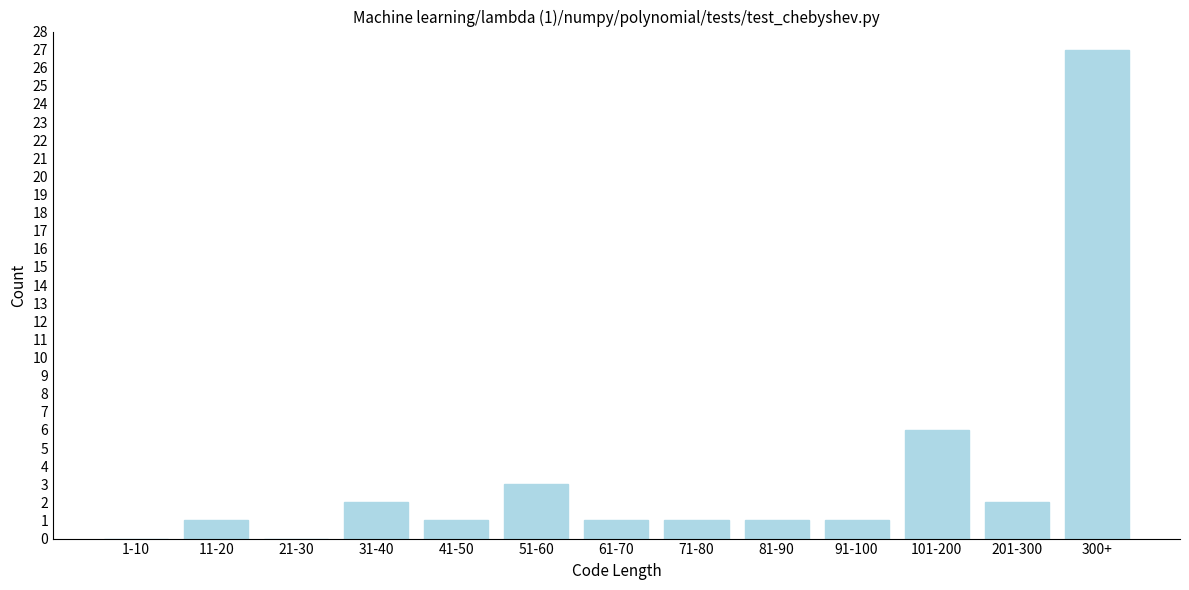

Reading left to right, transcribe all the data shown in this chart.

1-10=0	11-20=1	21-30=0	31-40=2	41-50=1	51-60=3	61-70=1	71-80=1	81-90=1	91-100=1	101-200=6	201-300=2	300+=27